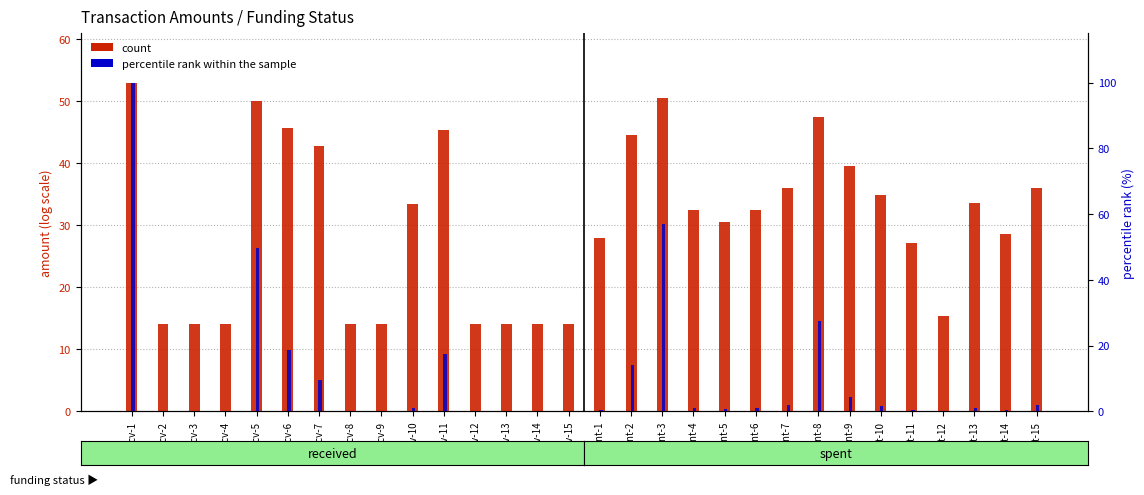

What is the value of the count bar at the 2nd from the left?

14.1